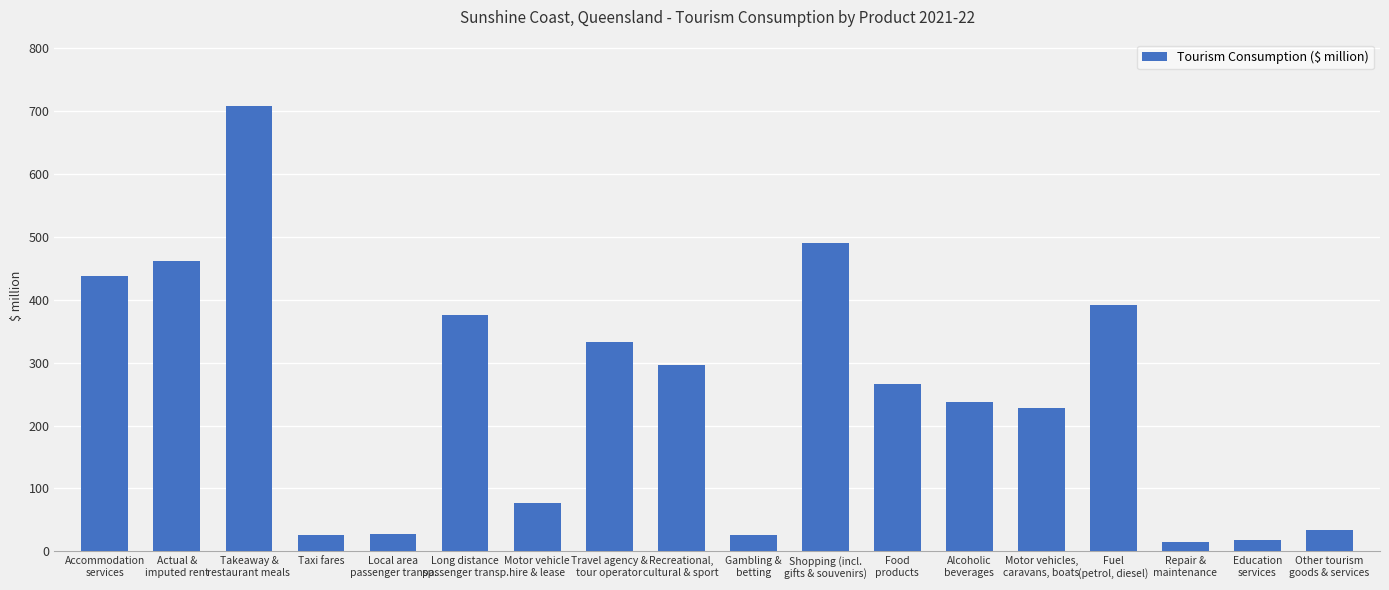

True or false: the data shows 34.6 at Other tourism
goods & services.

True